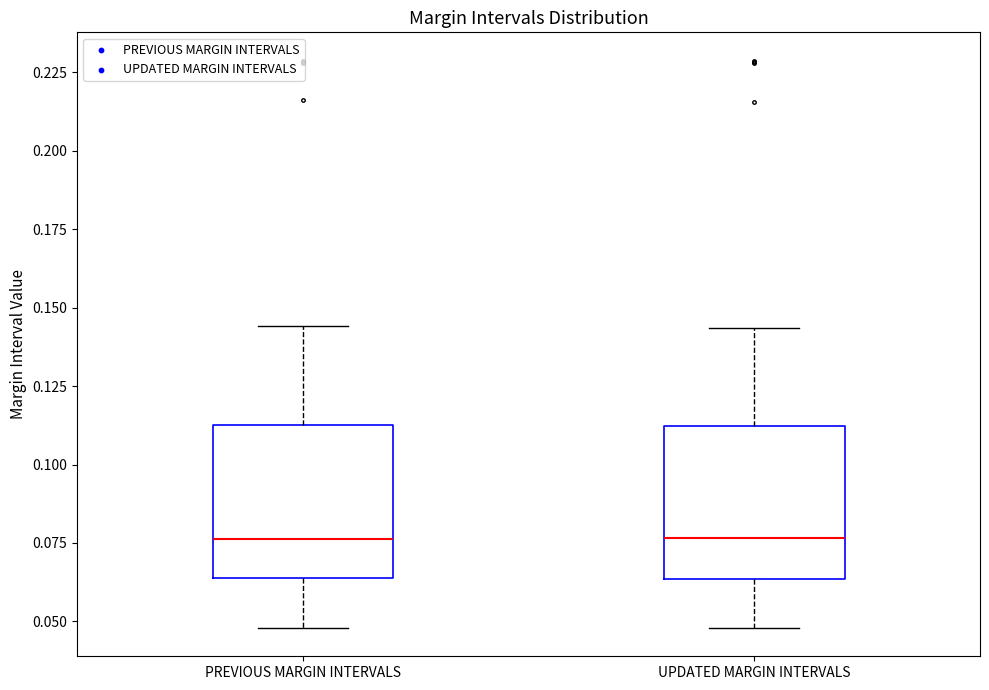

Reading left to right, read every box against the y-axis: the position of its median line, the range the box covers, and the ends of its whiskers. The values are not printed on the chart, so give them approximately, as read against the axis.

PREVIOUS MARGIN INTERVALS: median 0.075, box 0.065 to 0.115, whiskers 0.050 to 0.145
UPDATED MARGIN INTERVALS: median 0.075, box 0.065 to 0.110, whiskers 0.050 to 0.145